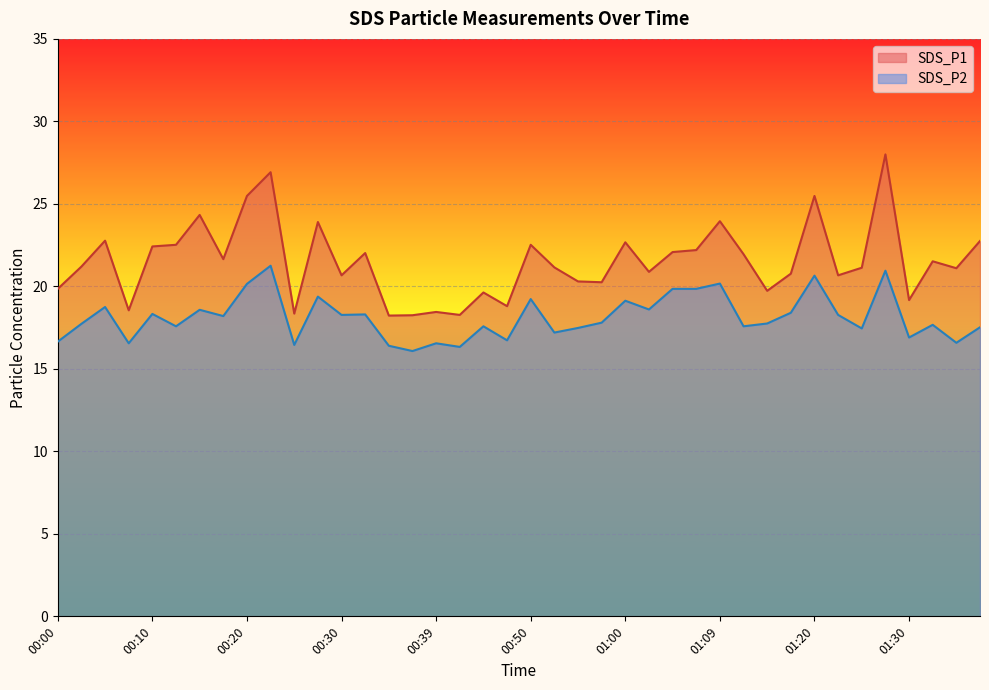

Rank the categories by SDS_P1 value from highest to lowest.

01:28, 00:22, 00:20, 01:20, 00:15, 01:09, 00:27, 00:05, 01:38, 01:00, 00:13, 00:50, 00:10, 01:07, 01:05, 00:32, 01:12, 00:17, 01:33, 00:03, 00:52, 01:25, 01:36, 01:02, 01:17, 00:30, 01:22, 00:55, 00:57, 00:00, 01:14, 00:44, 01:30, 00:47, 00:08, 00:39, 00:25, 00:42, 00:37, 00:35